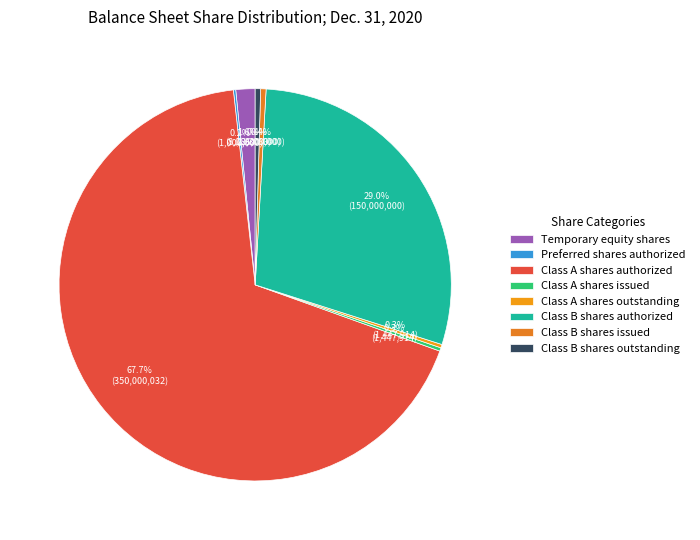

How many slices are in this pie chart?

8